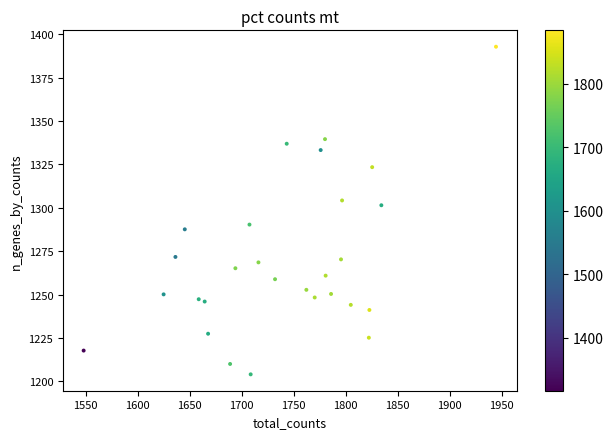

What is the range of X values (max minus min)?

396.5